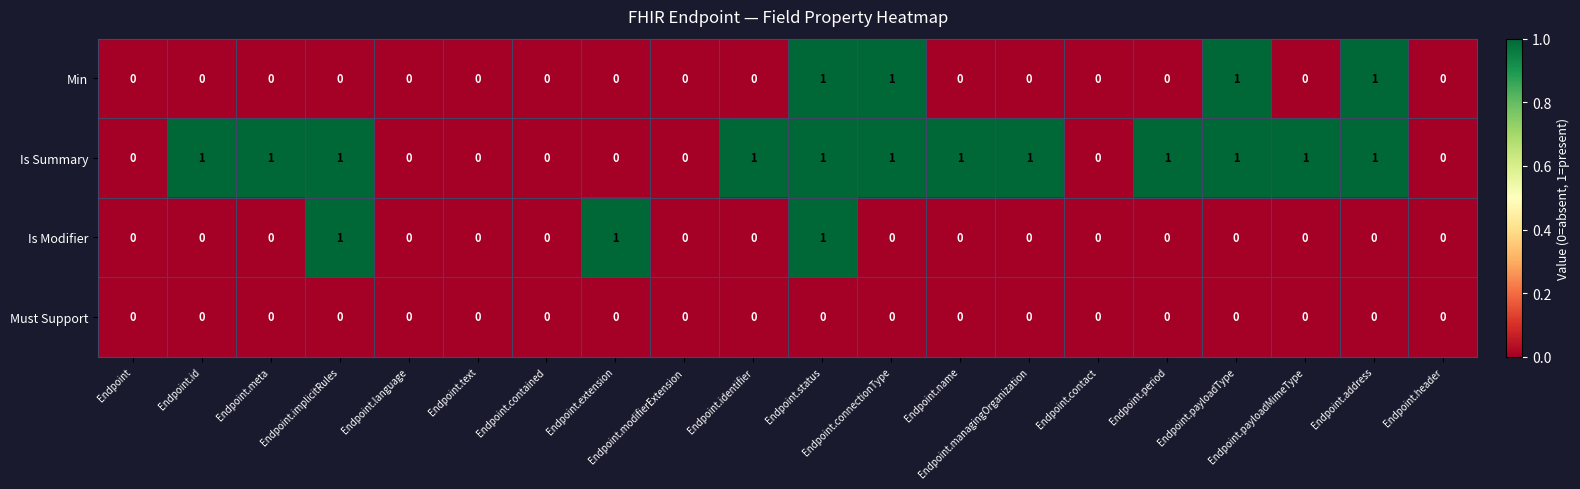

Which series has the largest total across all categories?

Is Summary